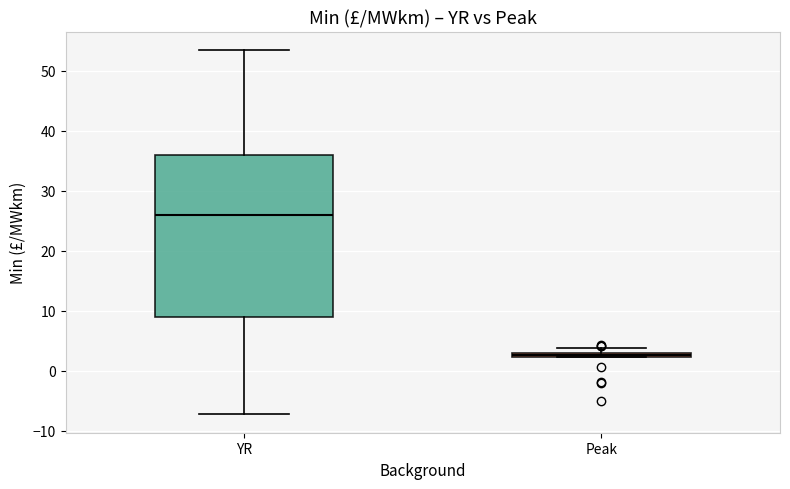

Which box is the tallest, from its lower edge to its upper edge?

YR